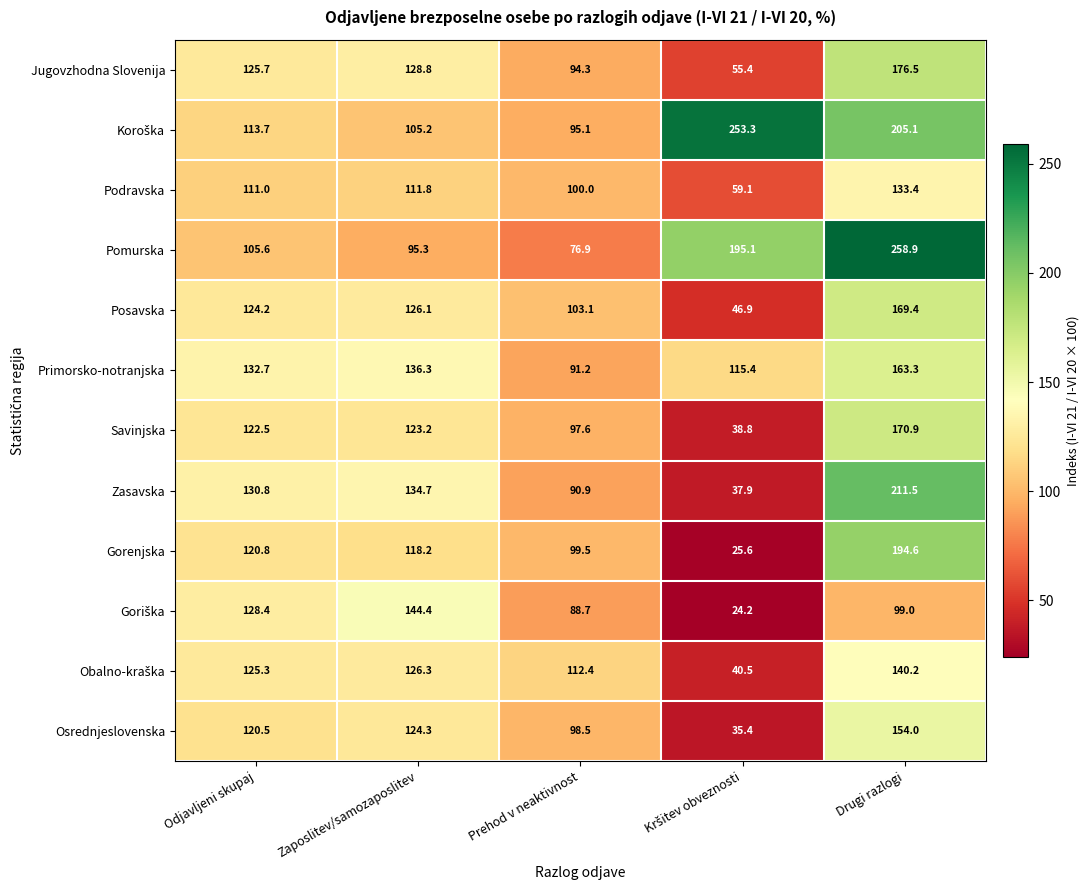

Which category has the highest value across all series?

Drugi razlogi